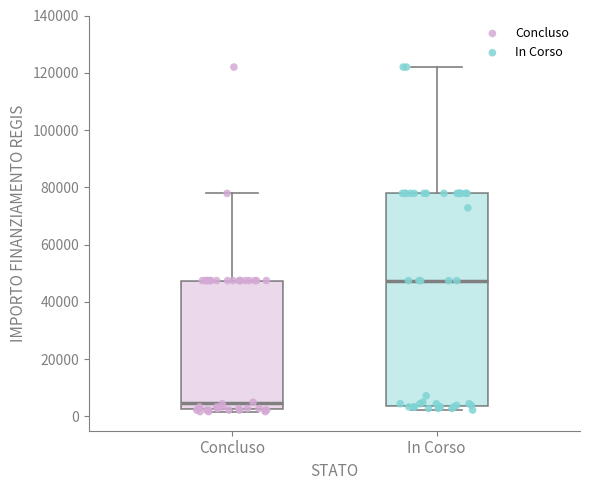

Which box is the tallest, from its lower edge to its upper edge?

In Corso